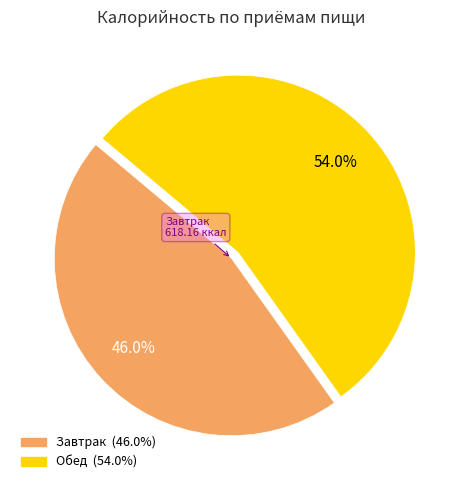

What is the ratio of the value at Завтрак to the value at Обед?

0.9